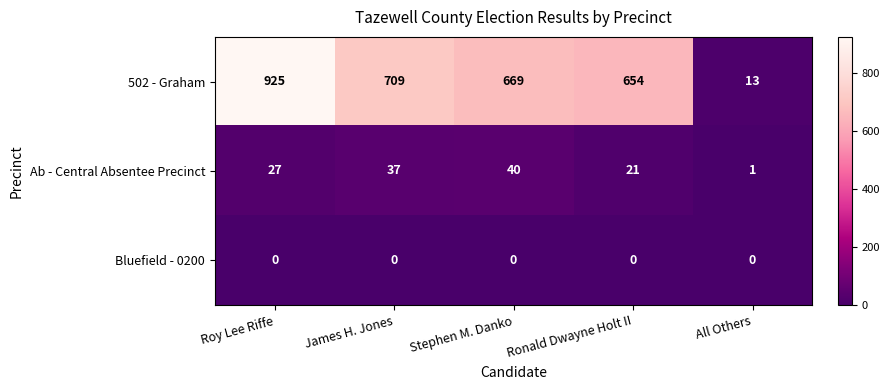

Which series has the largest total across all categories?

502 - Graham